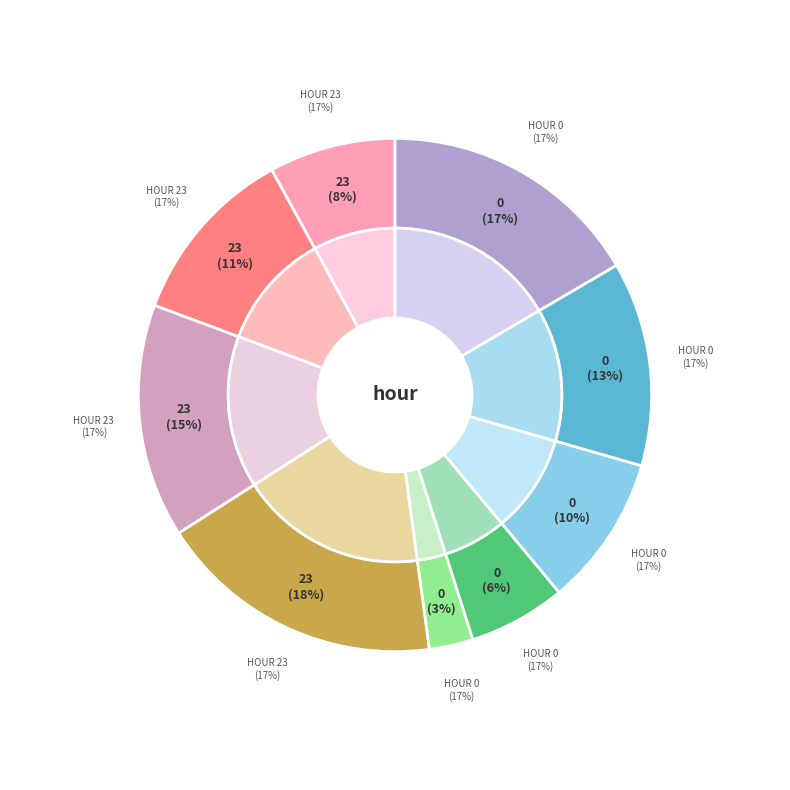

The 0 slice represents 6% of the pie. True or false?

True